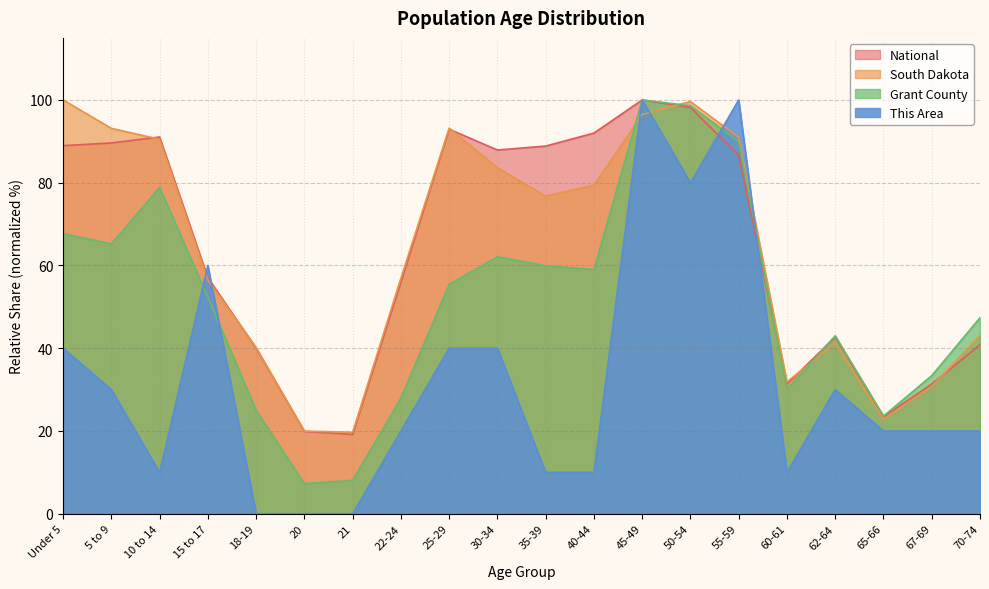

List the labels in order of South Dakota value, smallest first.

21, 20, 65-66, 67-69, 60-61, 18-19, 62-64, 70-74, 15 to 17, 22-24, 35-39, 40-44, 30-34, 10 to 14, 55-59, 5 to 9, 25-29, 45-49, 50-54, Under 5